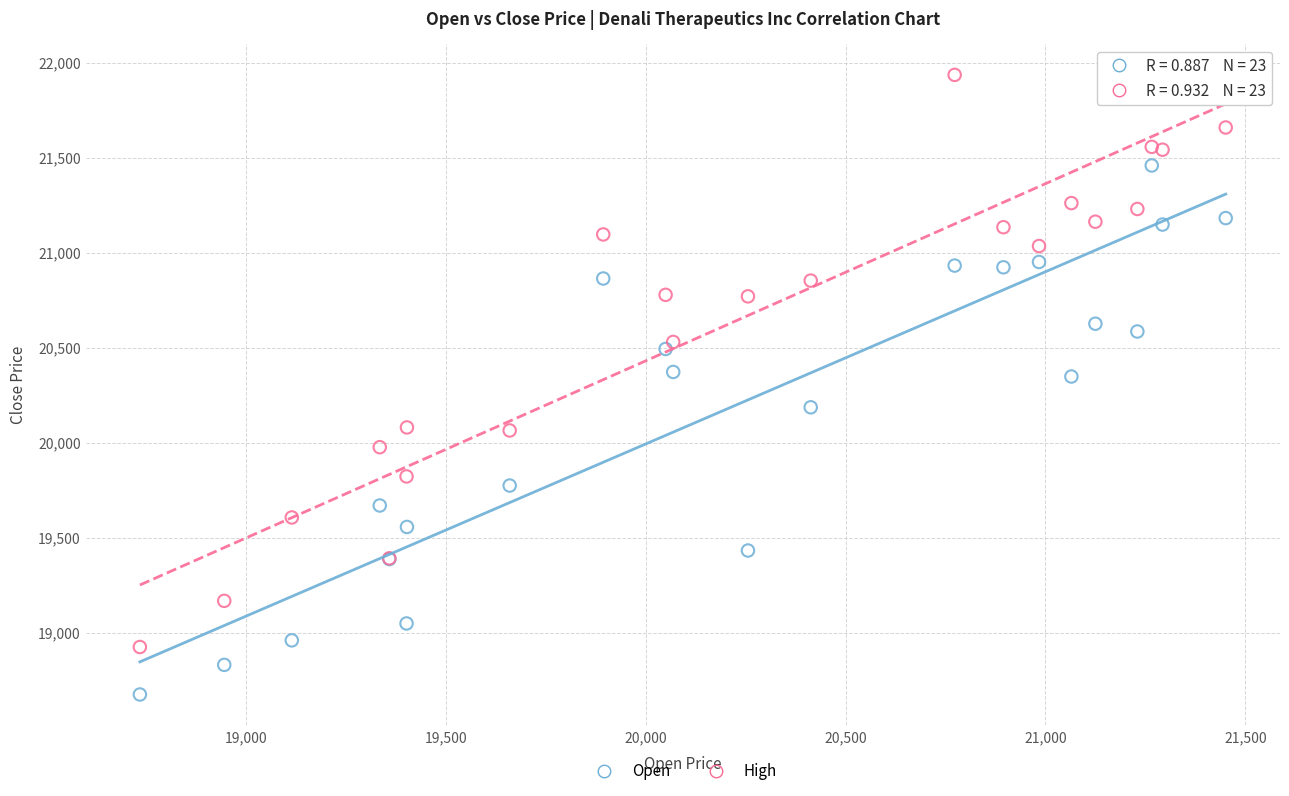

What is the X range (max minus min) for the scatter plot?

2716